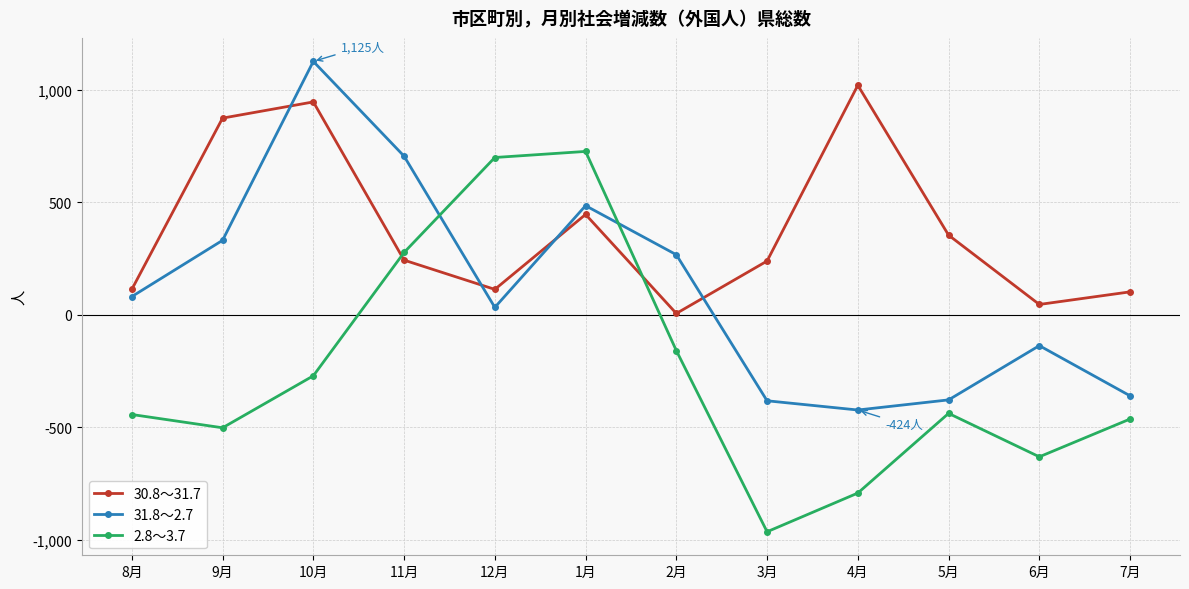

Which series has the largest range (max minus min)?

2.8～3.7